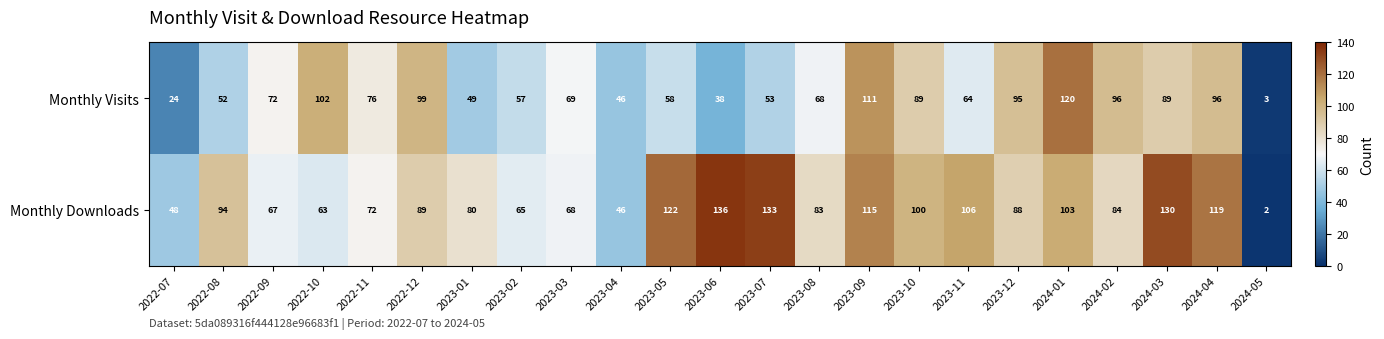

What is the difference between the highest and lowest values at 2024-02?

12